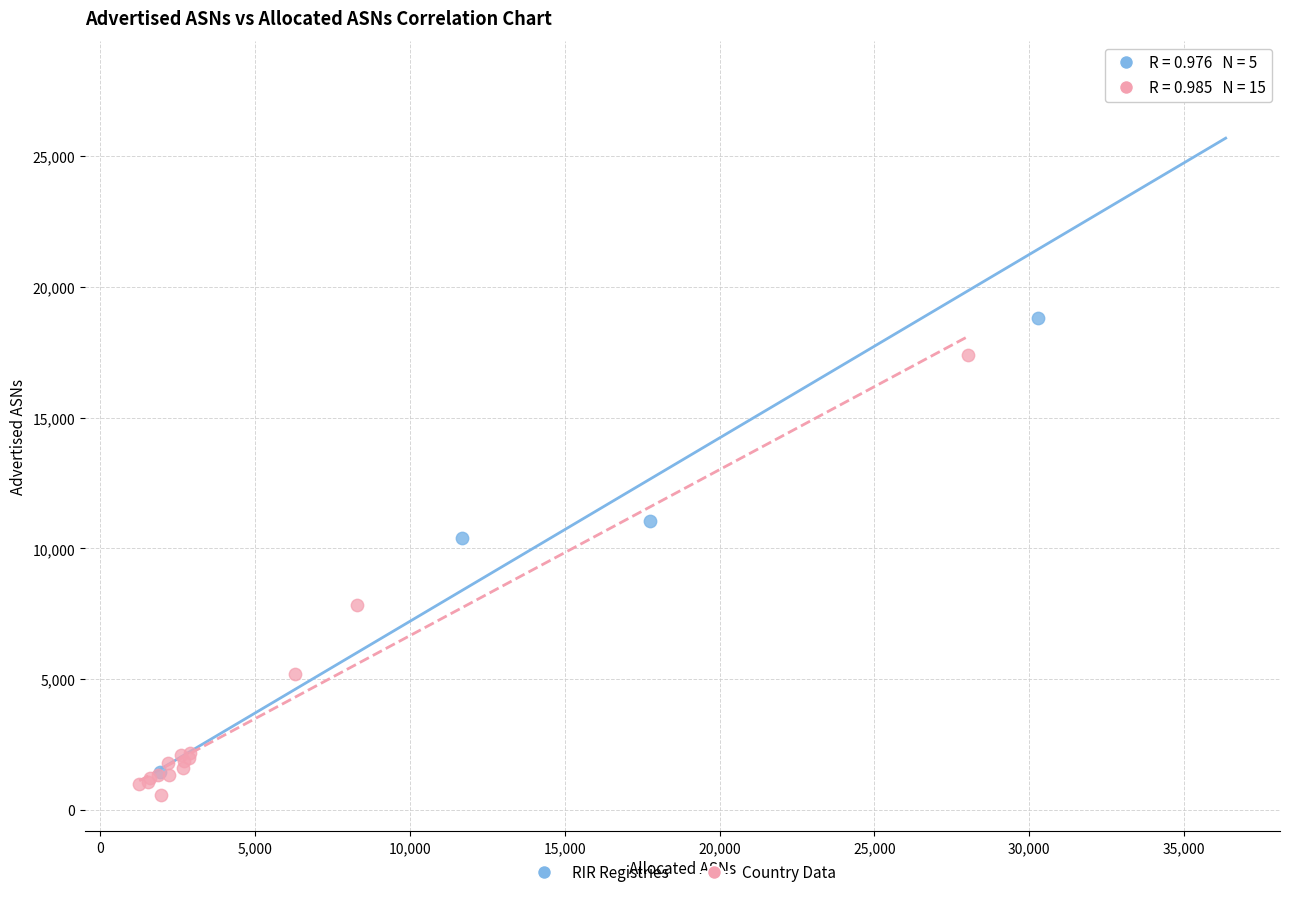

Which series contains the highest Y value?

RIR Registries